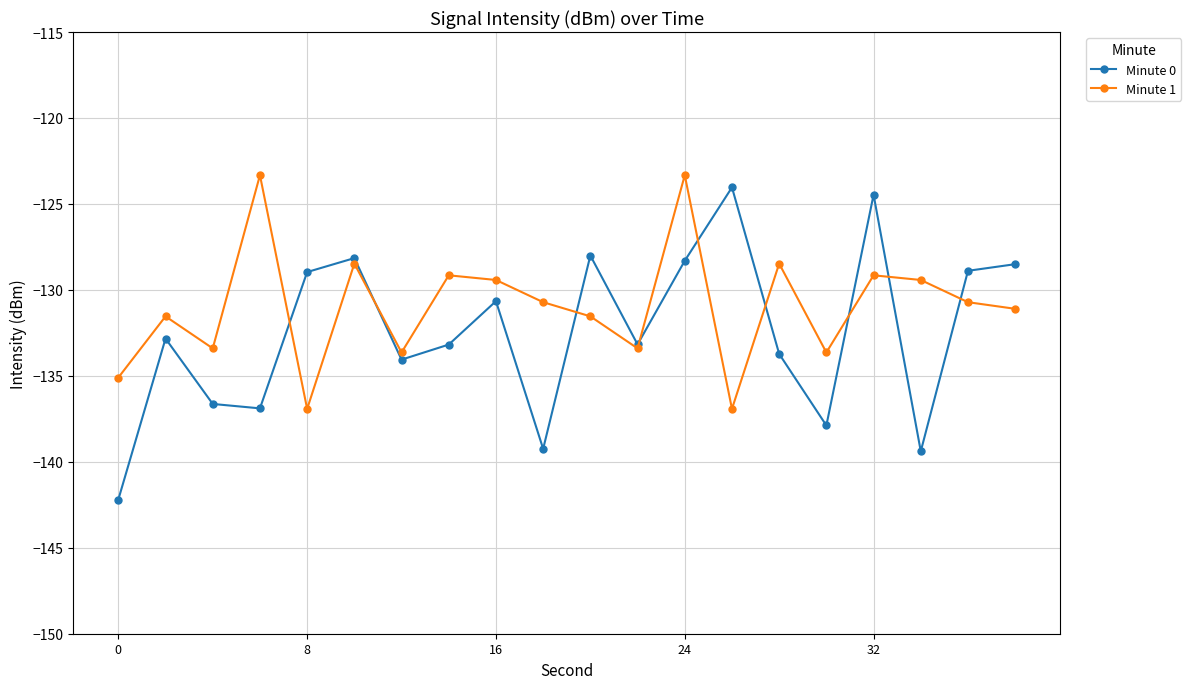

What is the sum of all Minute 0 values?

-2649.2